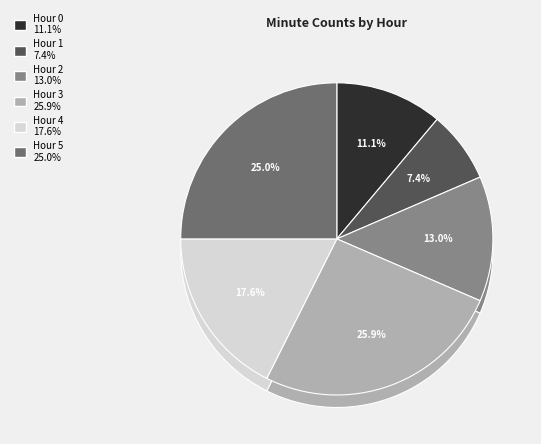

How many slices are in this pie chart?

7